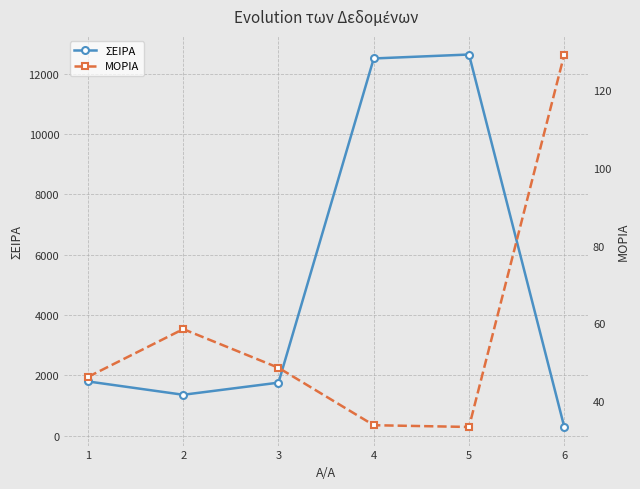

What are all the series names shown in the legend?

ΣΕΙΡΑ, ΜΟΡΙΑ